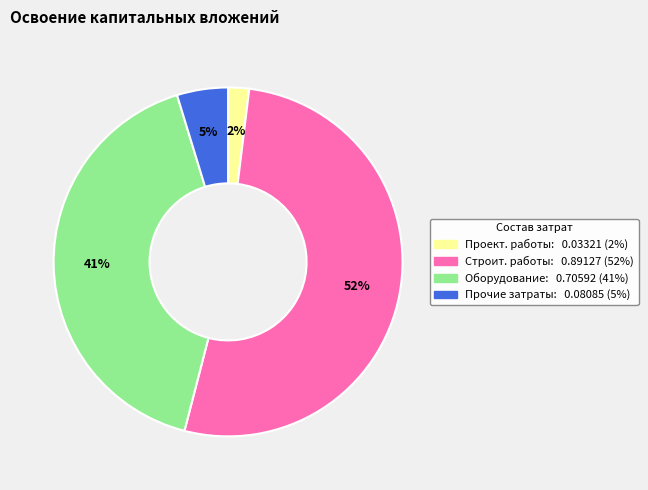

Does any single category account for the majority?

Yes